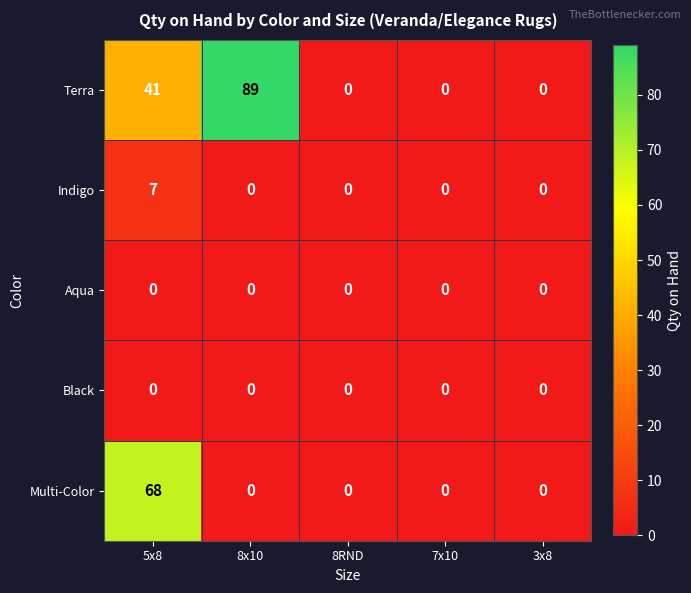

Is it true that Multi-Color equals 0 at 3x8?

True